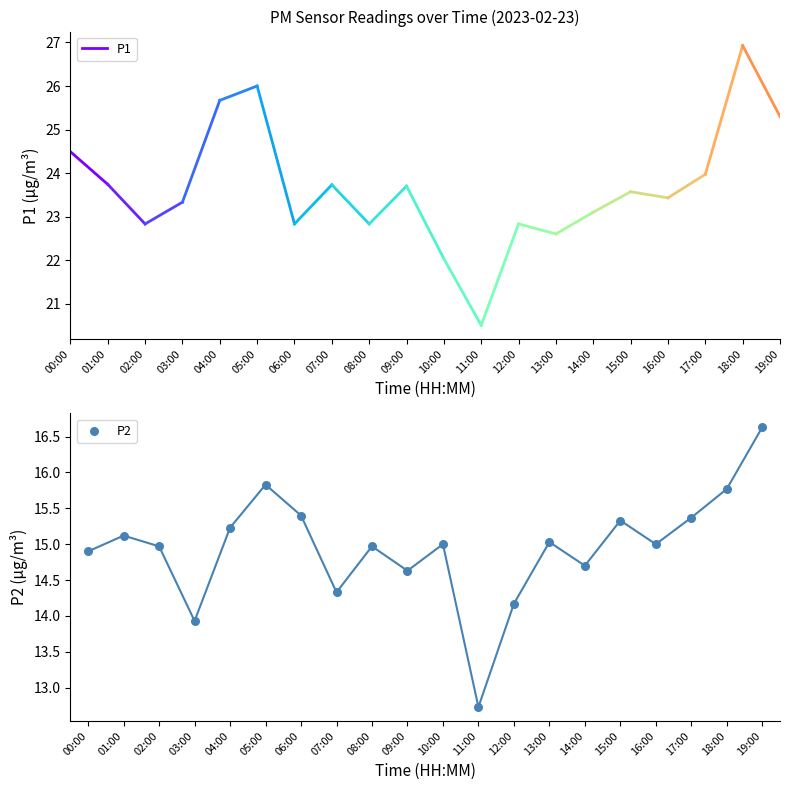

What Y value in the scatter plot is closest to 14?

13.9